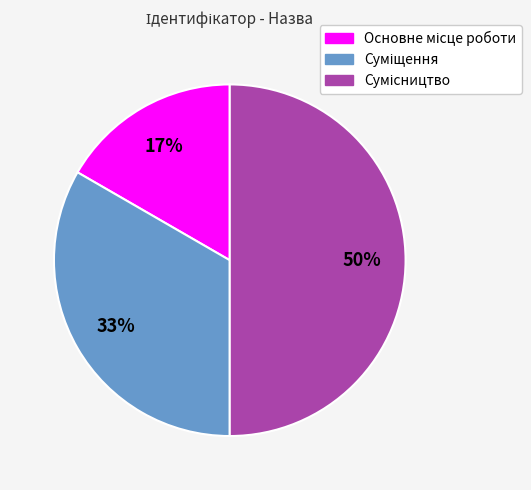

To the nearest percent, what is the average slice percentage?

33%